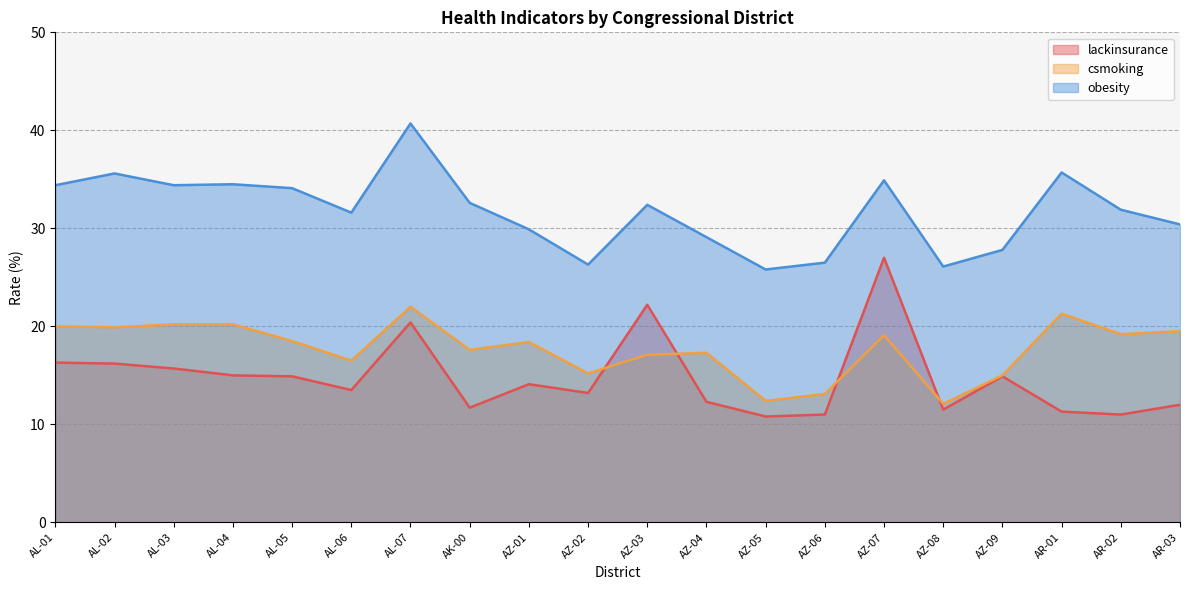

What is the difference between the maximum and minimum values in the lackinsurance series?

16.2